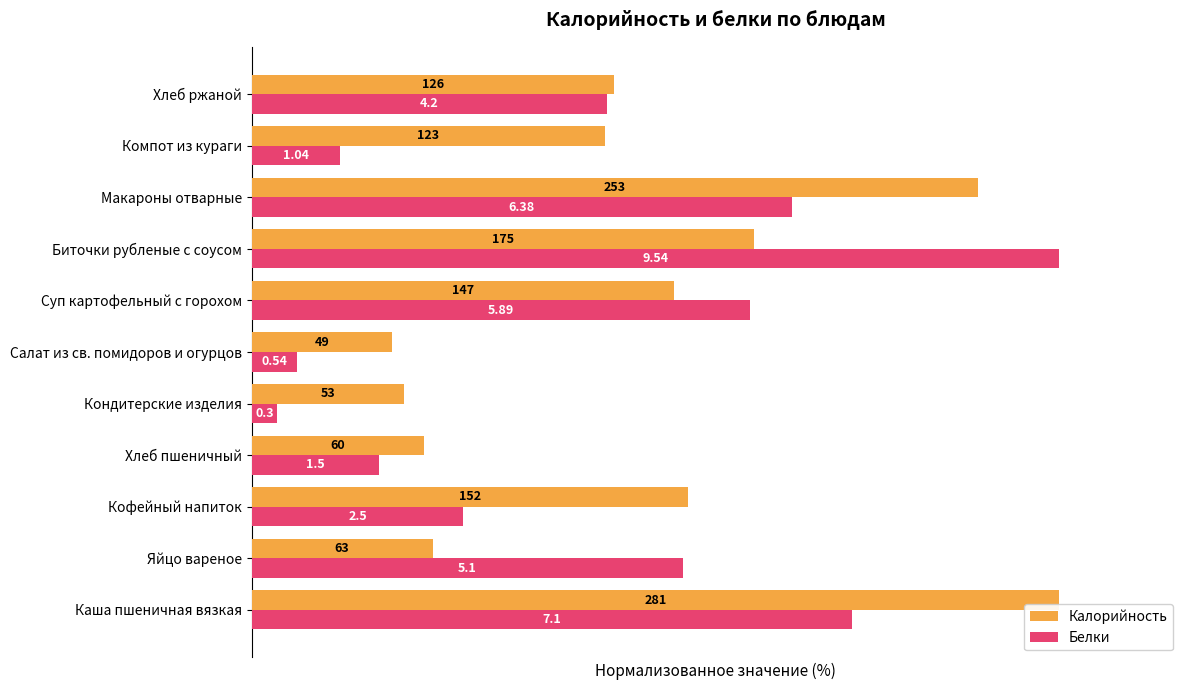

What are all the series names shown in the legend?

Калорийность, Белки